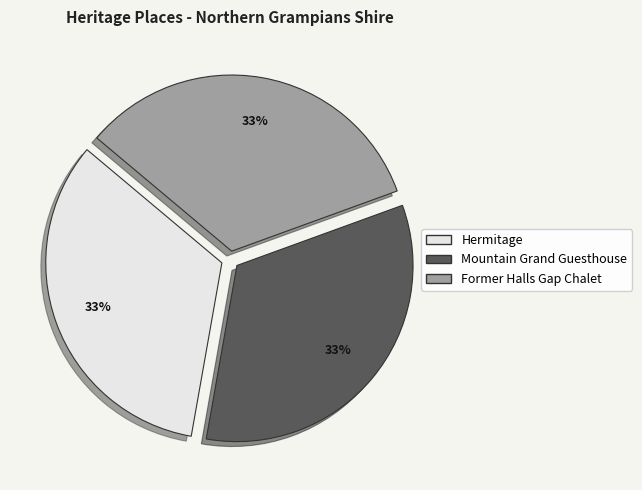

Is there any slice that represents more than half of the pie?

No